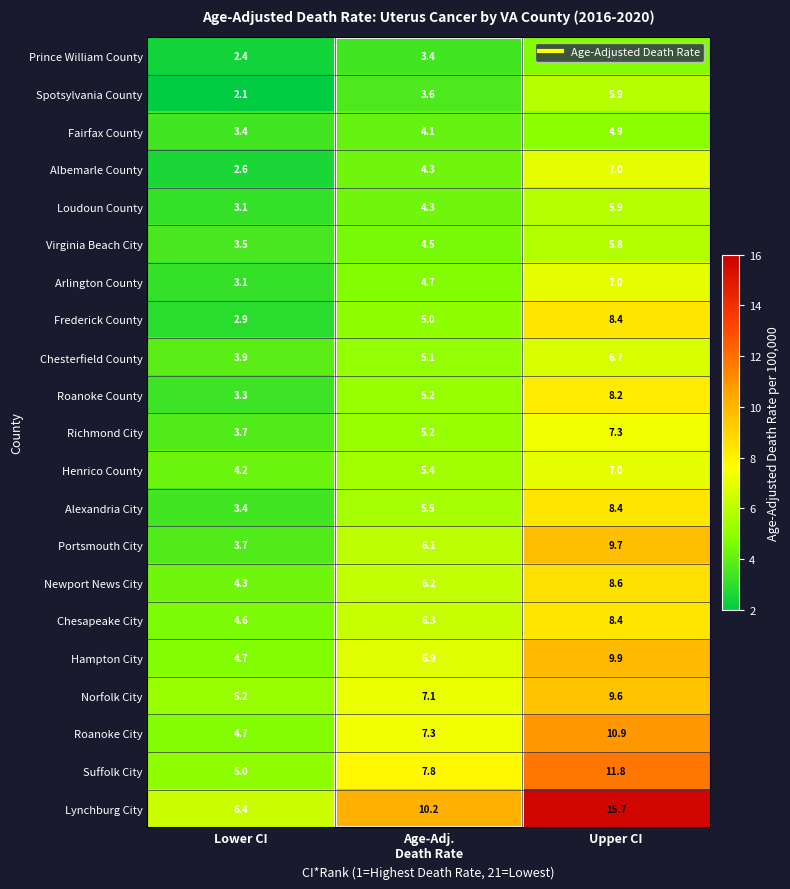

The value of Chesapeake City at Upper CI is 5.0. True or false?

False